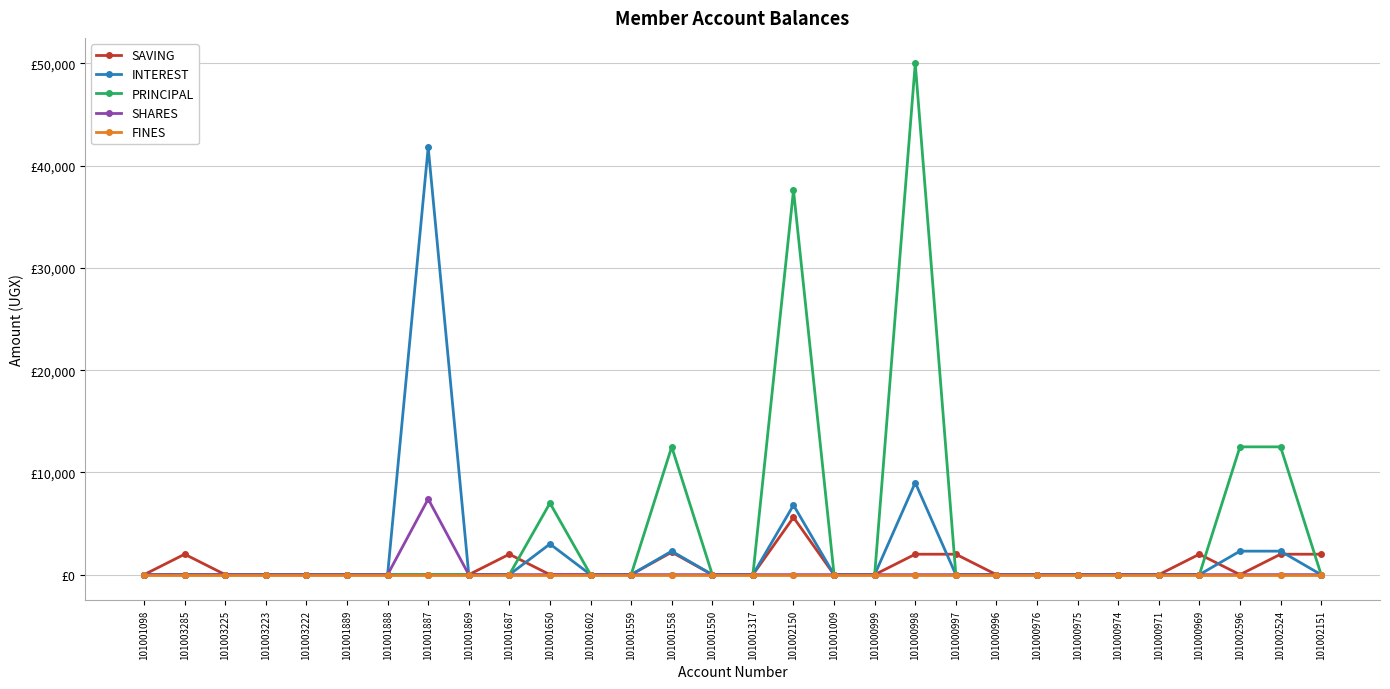

Does the chart have visible grid lines?

Yes